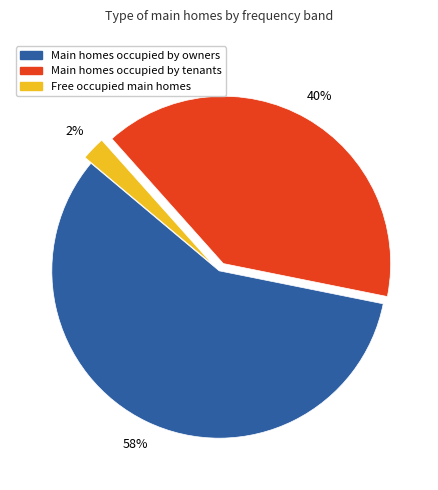

To the nearest percent, what is the difference between the largest and smallest slice percentages?

56%